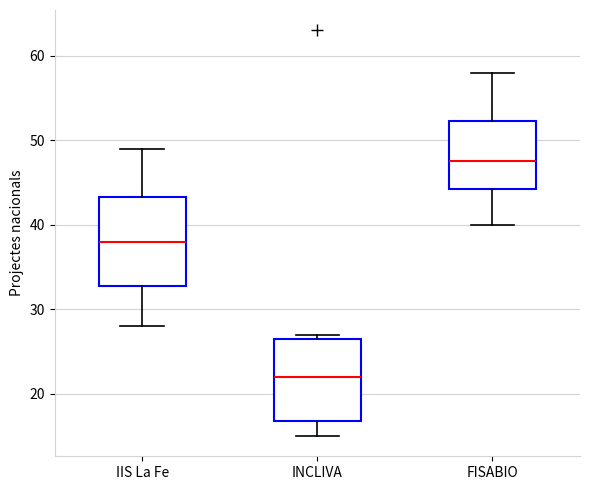

Reading left to right, transcribe this box plot: for each box, give where its median line is, the range the box spans, and where its two whiskers end, as read against the y-axis. The values are not printed on the chart, so give them approximately, as read against the axis.

IIS La Fe: median 38, box 33 to 43, whiskers 28 to 49
INCLIVA: median 22, box 17 to 27, whiskers 15 to 27 (just above the box's upper edge)
FISABIO: median 48, box 44 to 52, whiskers 40 to 58